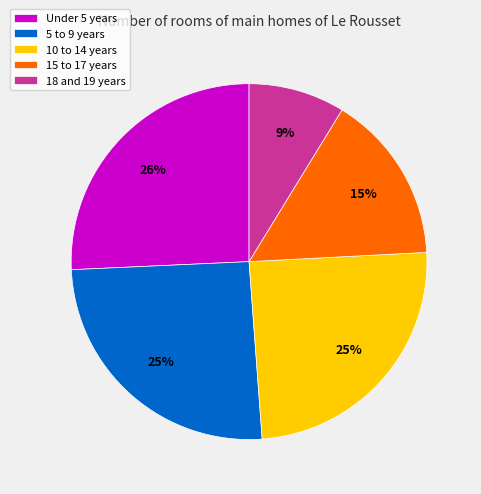

Which category has the smallest portion of the pie?

18 and 19 years